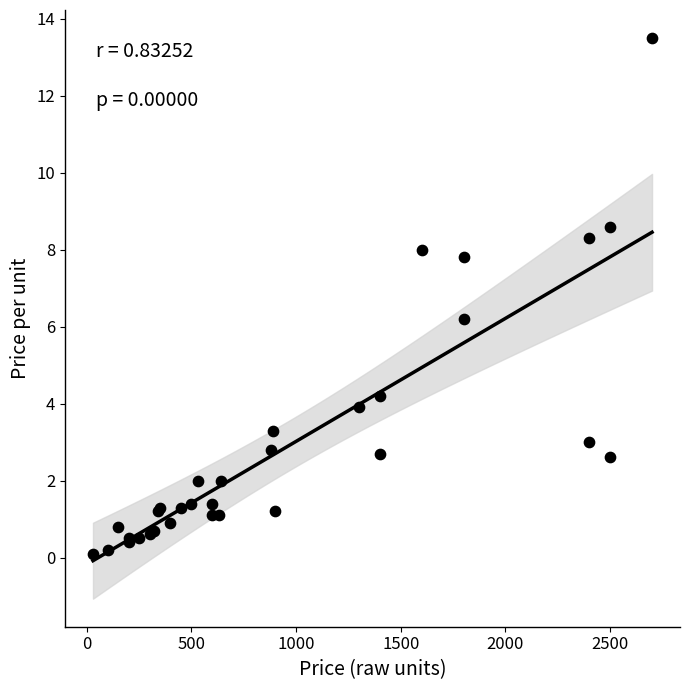

What Y value in the scatter plot is closest to 6?

6.2